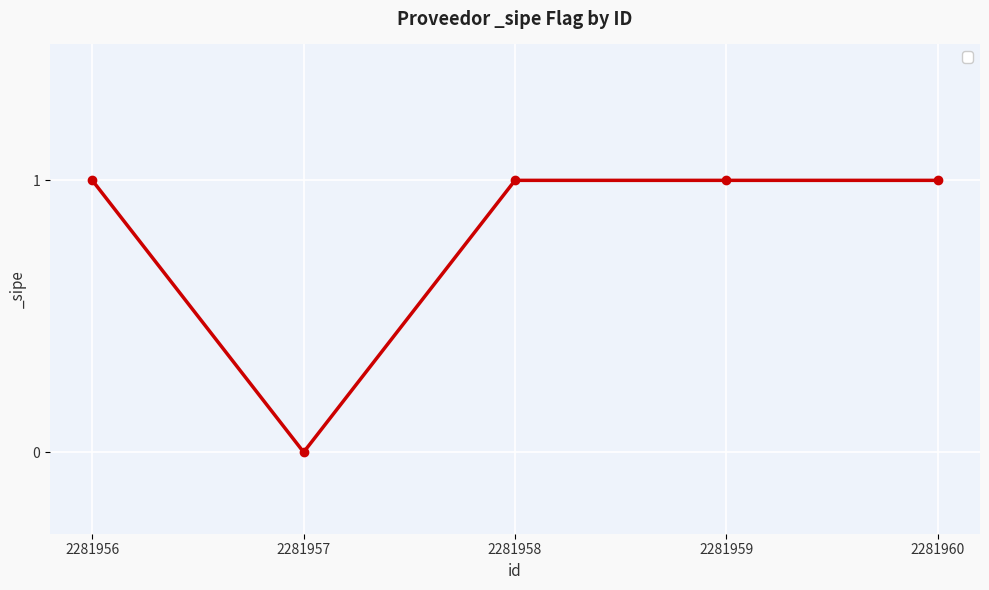

The chart shows a value of 2 at 2281959. True or false?

False